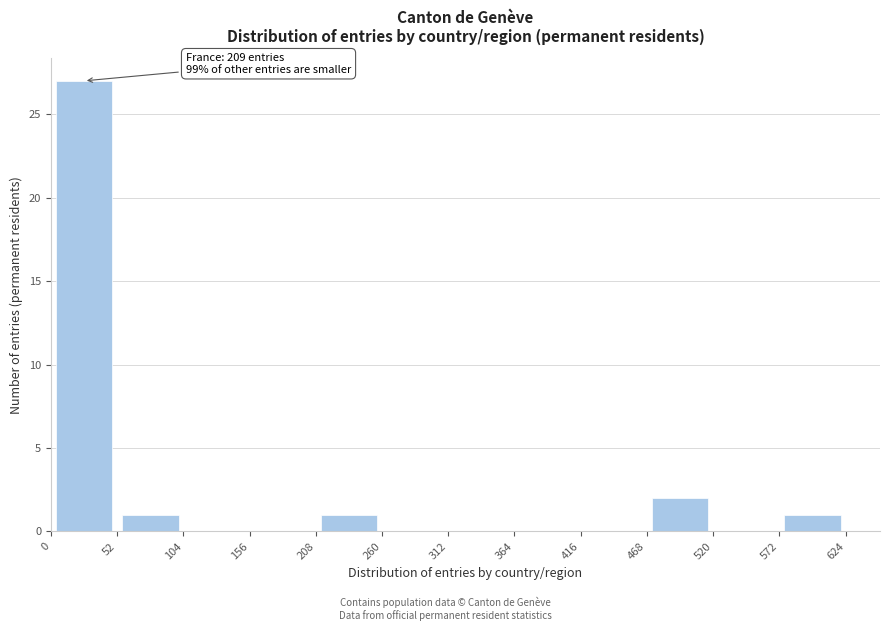

Which range on the x-axis has the tallest bar?

0 to 52